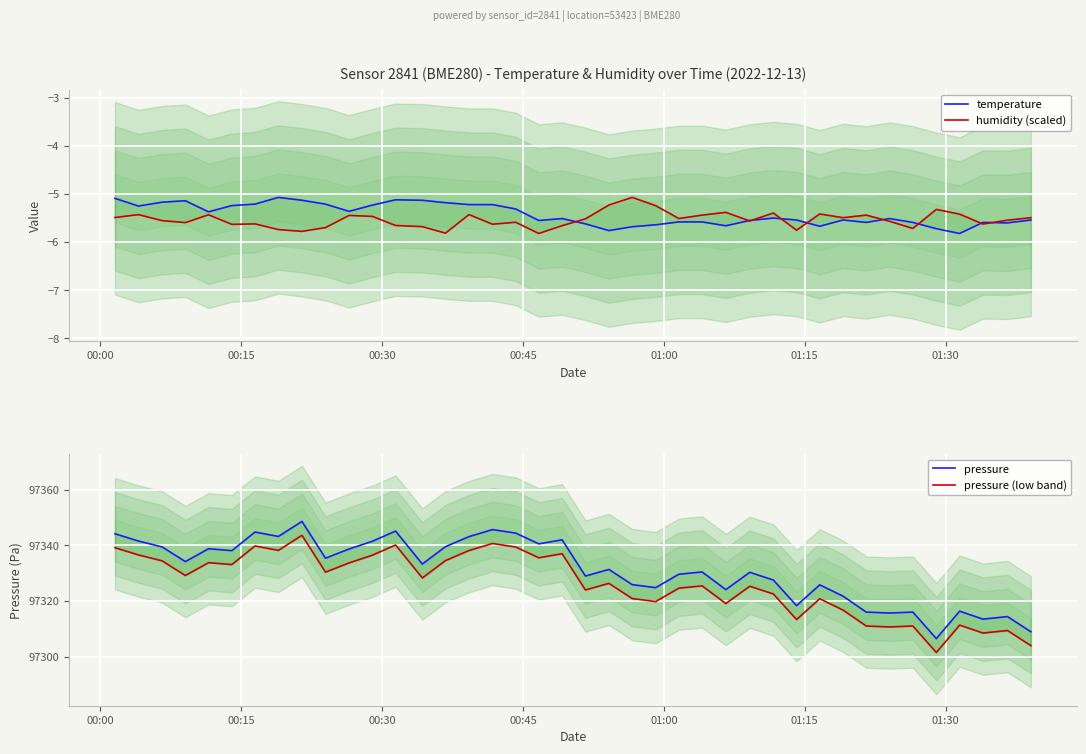

True or false: pressure (low band) and temperature cross at least once.

False